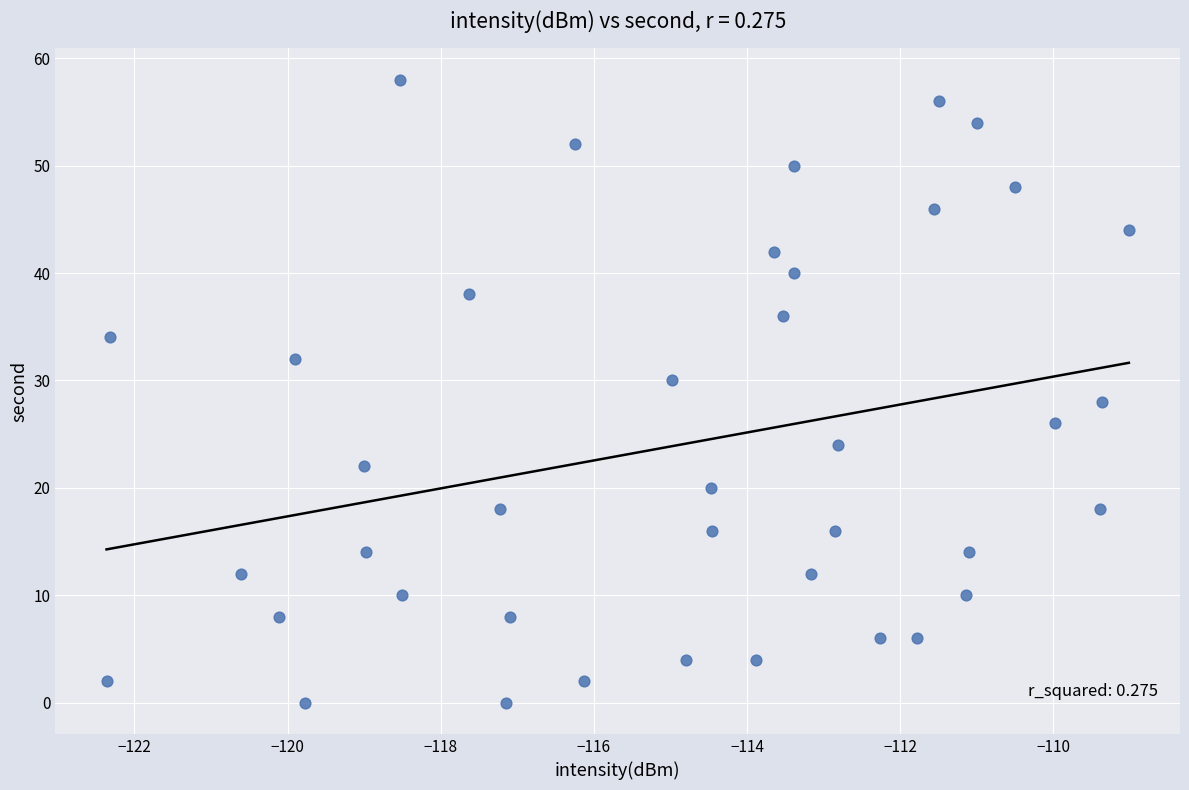

What is the range of Y values (max minus min)?

58